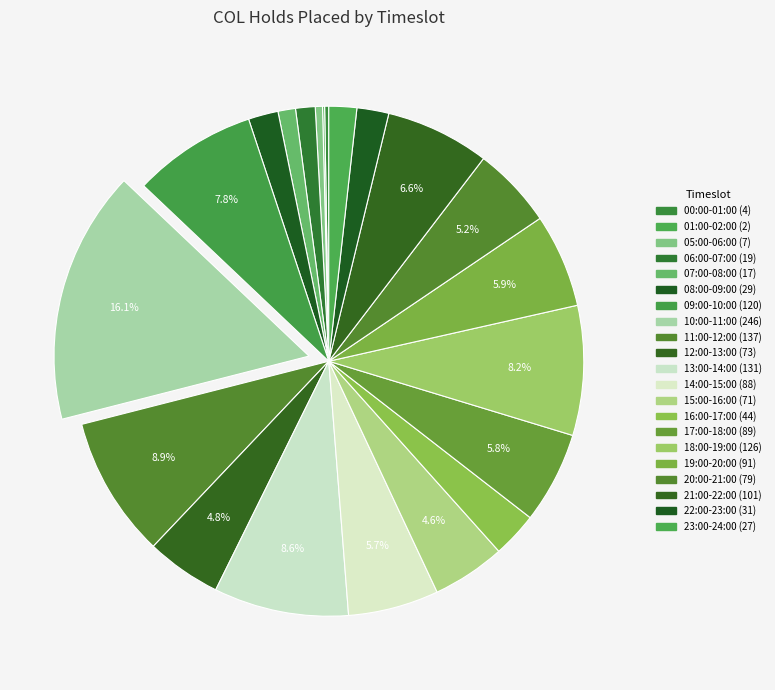

To the nearest percent, what is the difference between the 01:00-02:00 and 08:00-09:00 slice percentages?

2%